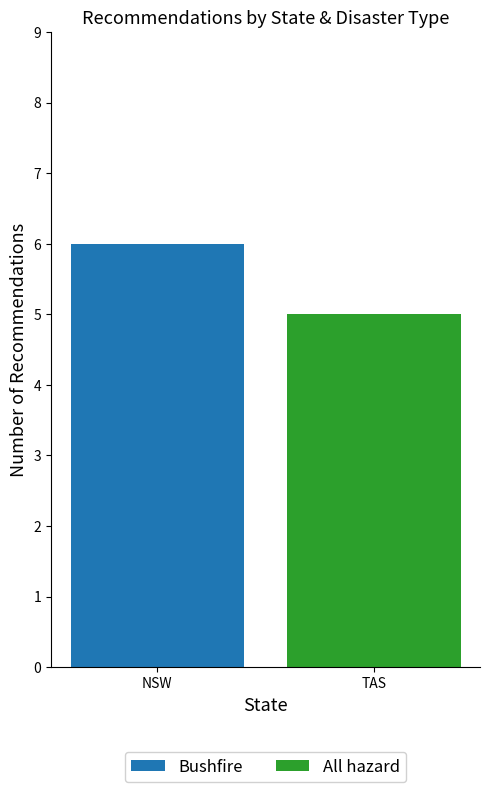

True or false: Bushfire has a value of 6 at NSW.

True